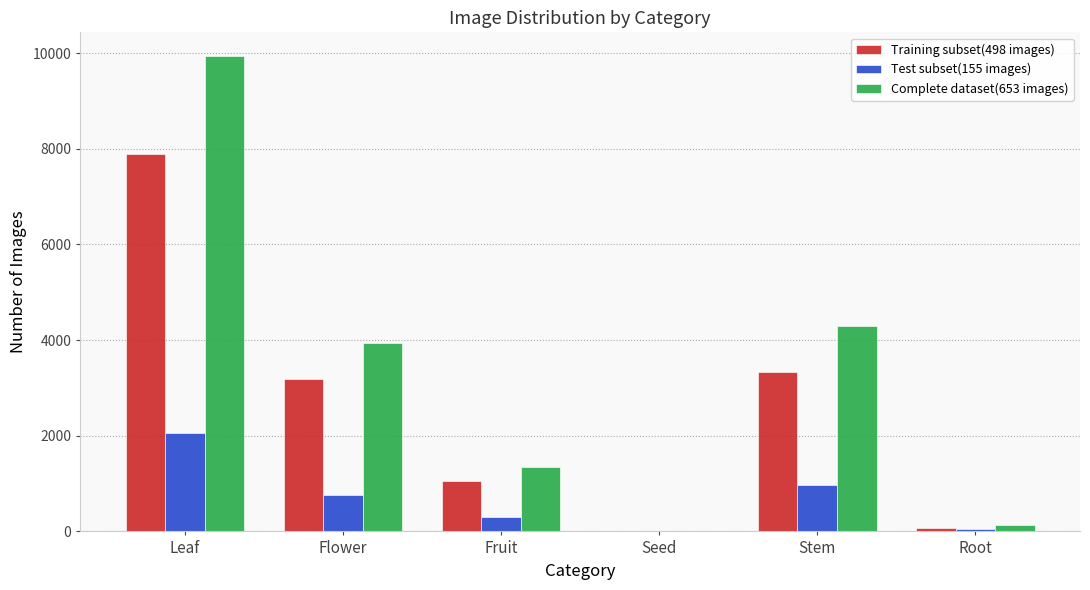

Which series changed the most between Leaf and Flower?

Complete dataset(653 images)